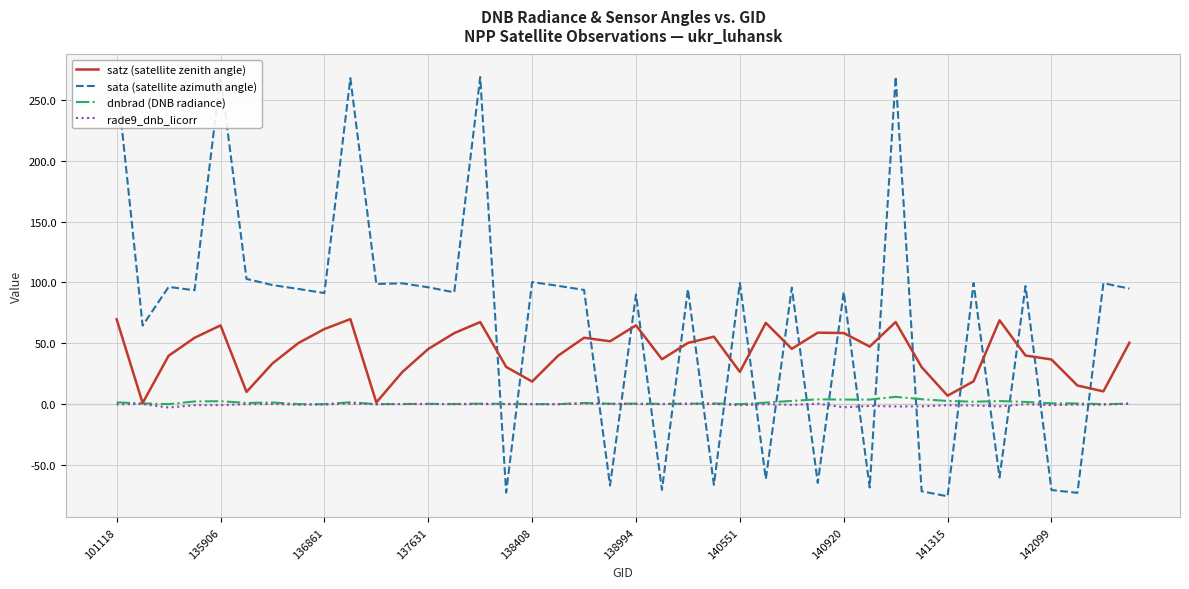

What is the value of the satz (satellite zenith angle) point at the 19th from the left?

54.6